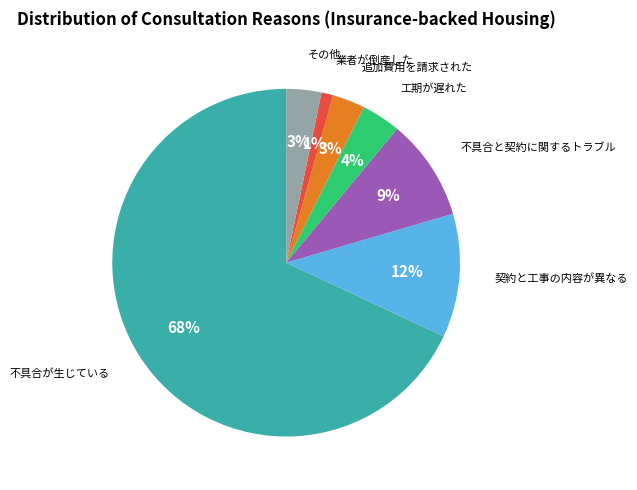

To the nearest percent, what is the average slice percentage?

14%